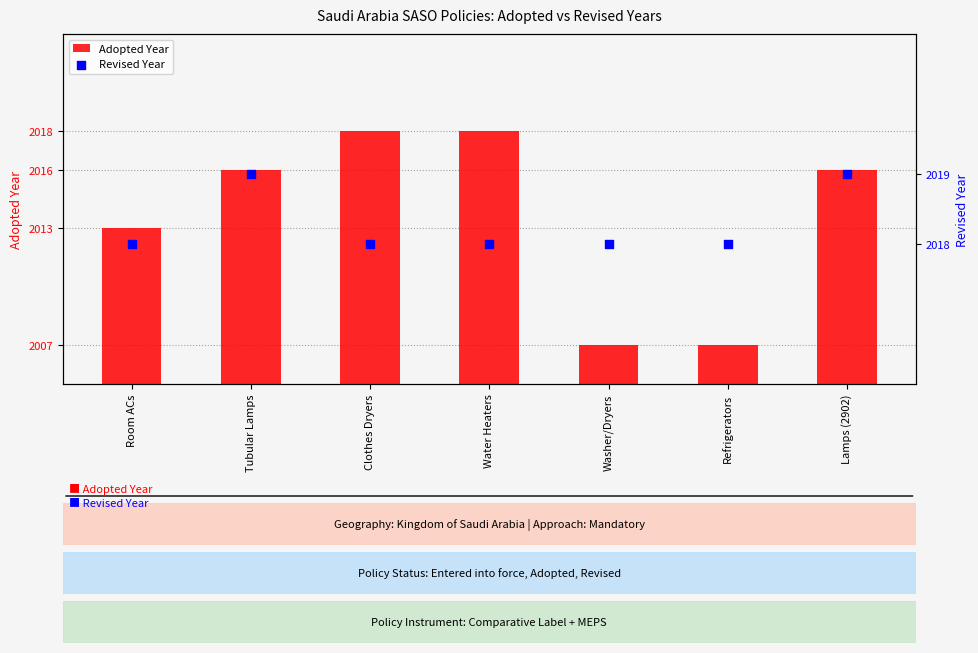

What are all the series names shown in the legend?

Adopted Year, Revised Year